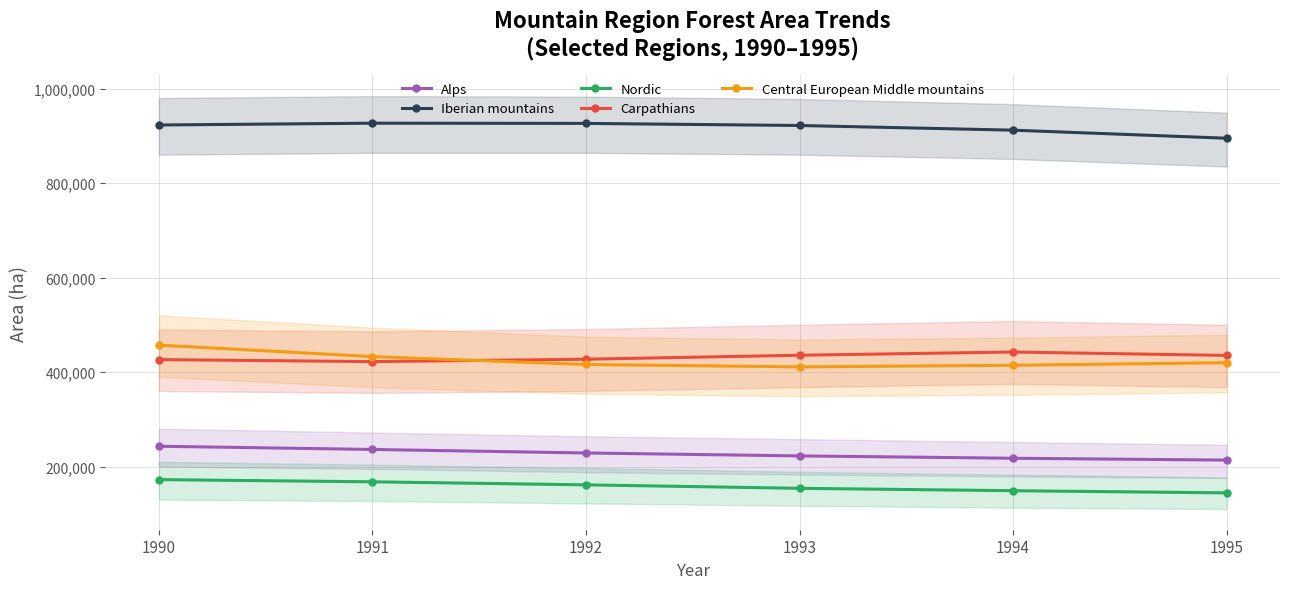

Rank the series by their maximum value, from highest to lowest.

Iberian mountains, Central European Middle mountains, Carpathians, Alps, Nordic